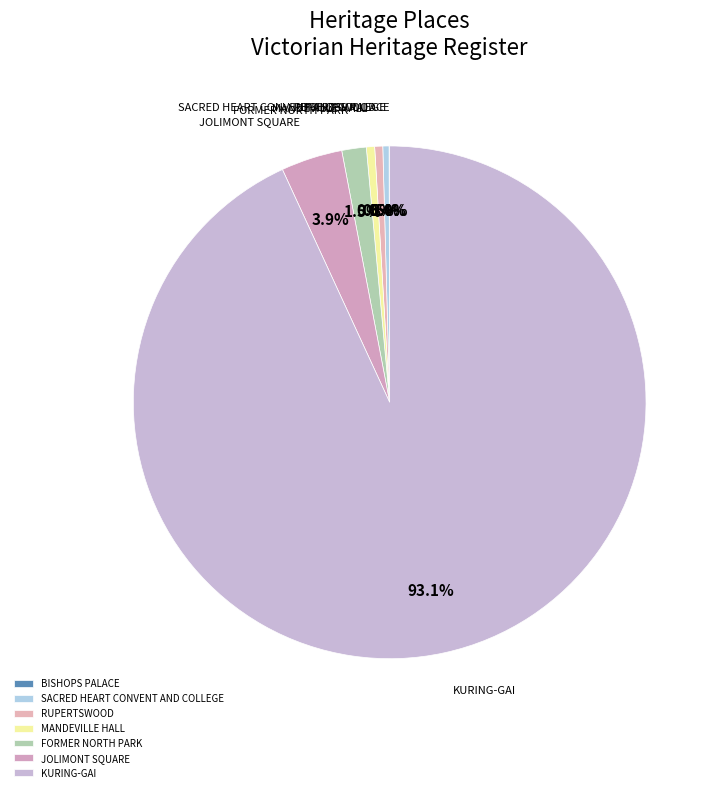

The RUPERTSWOOD slice represents 11% of the pie. True or false?

False